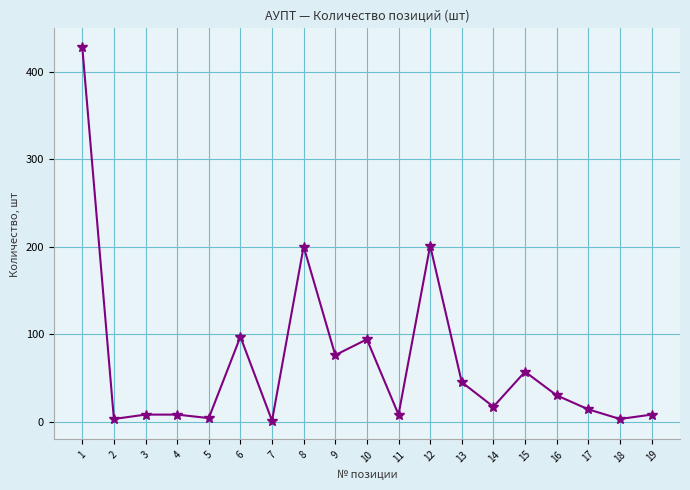

How many points are lower than both their immediate neighbors (excluding endpoints)?

7